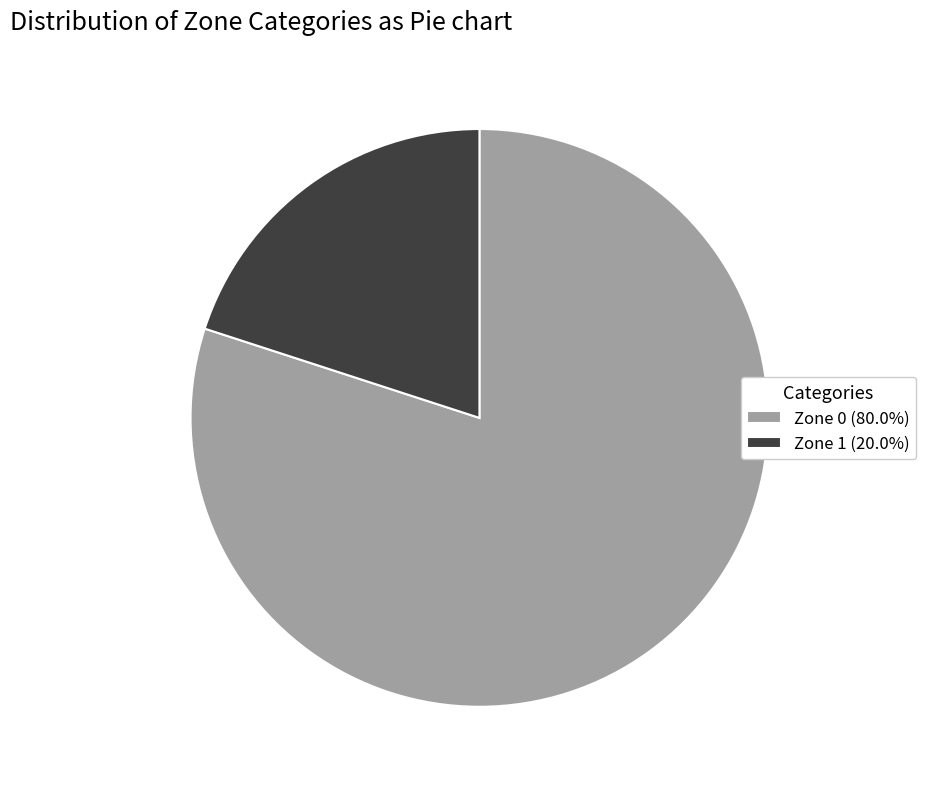

Count the number of slices in the pie.

2